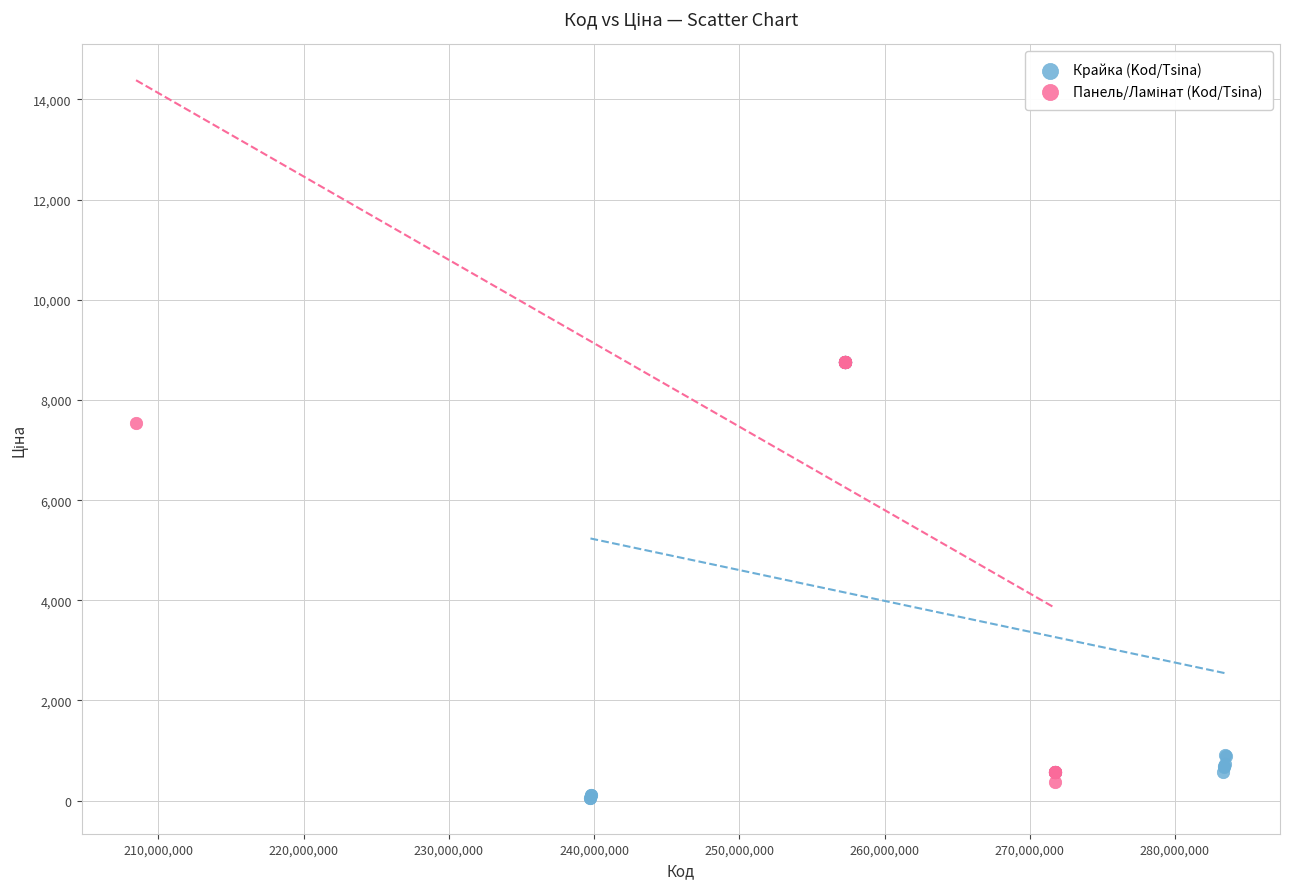

Which series has the widest spread of Y values?

Крайка (Kod/Tsina)